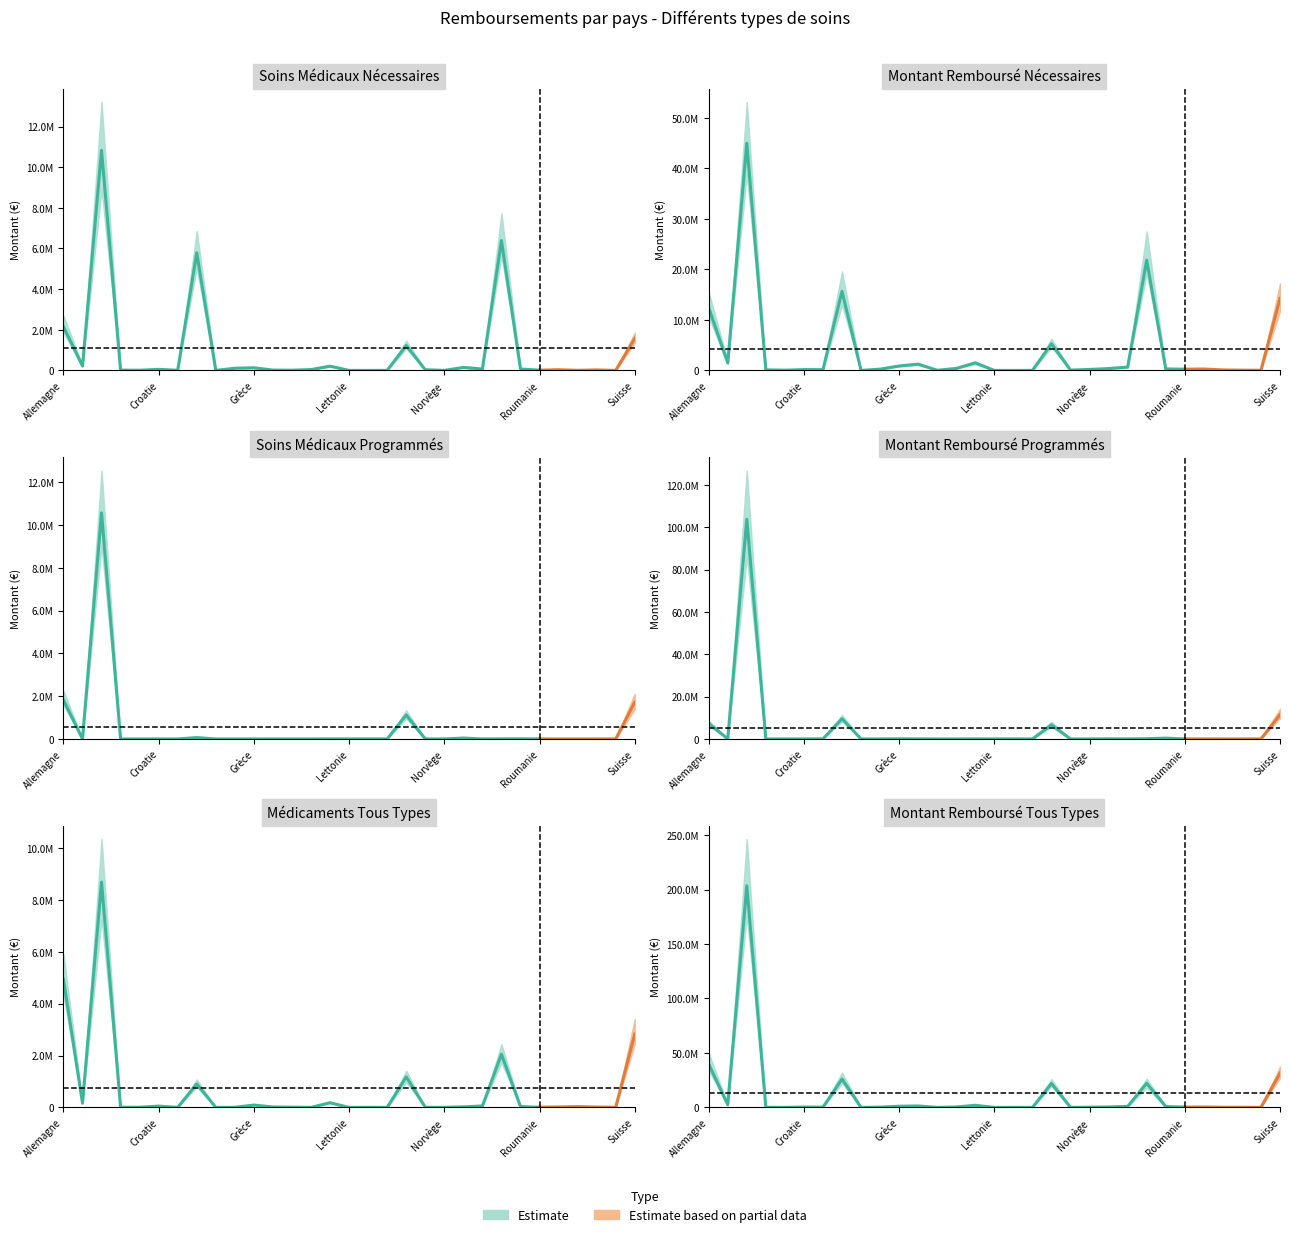

Between Chypre and Irlande, which is larger?

Irlande